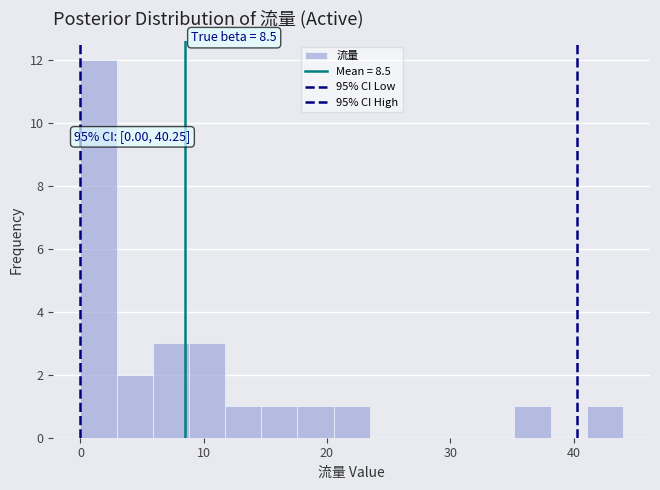

Read against the x-axis, roughly where is the centre of the tallest bar?

1